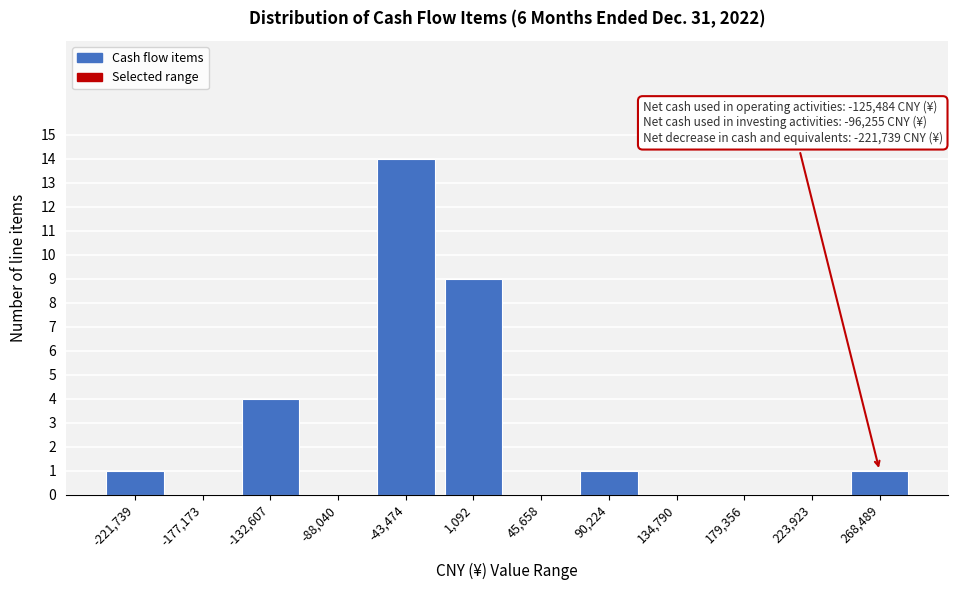

Reading left to right, transcribe all the data shown in this chart.

-221,739=1	-177,173=0	-132,607=4	-88,040=0	-43,474=14	1,092=9	45,658=0	90,224=1	134,790=0	179,356=0	223,923=0	268,489=1